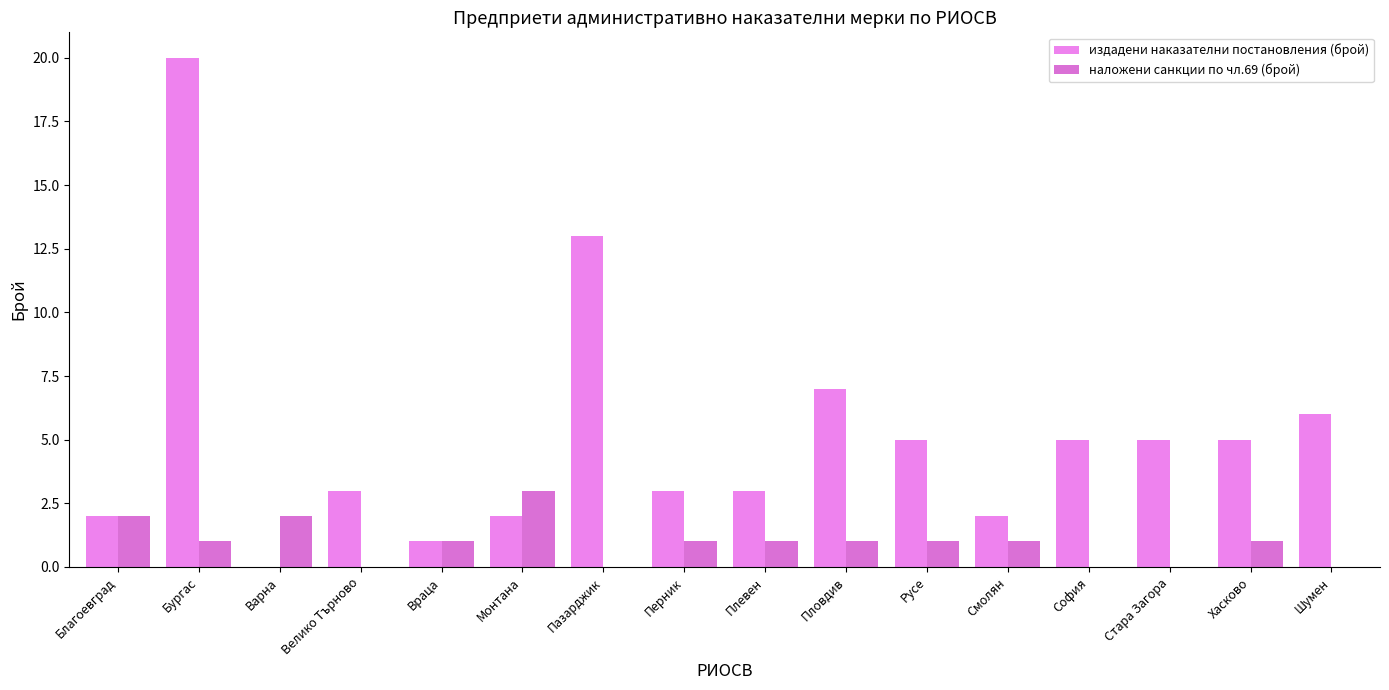

How many series are shown in this chart?

2